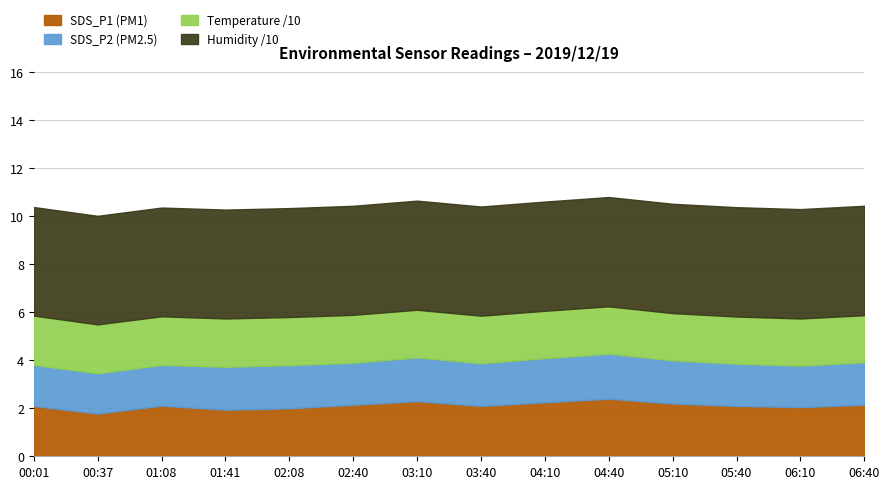

What is the total value across all series at 02:08?

10.3